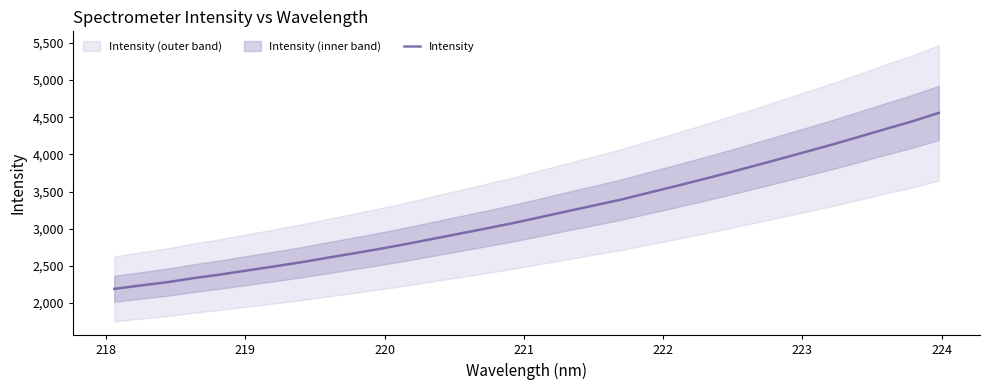

What is the lowest value of the Intensity series?

2190.3